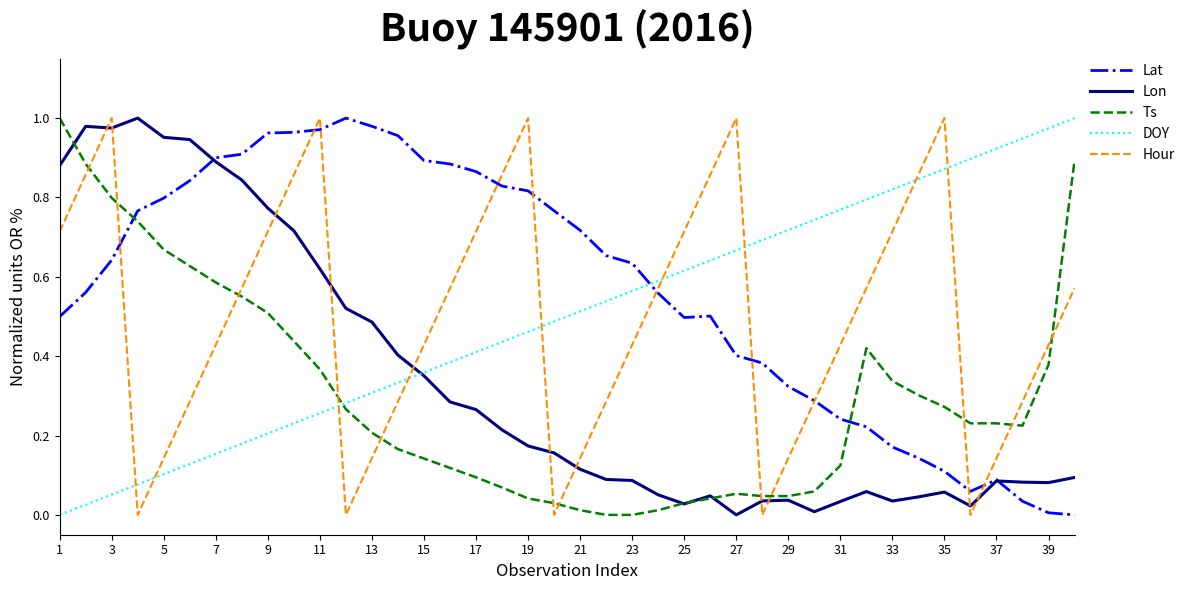

True or false: Lat and Ts cross at least once.

True